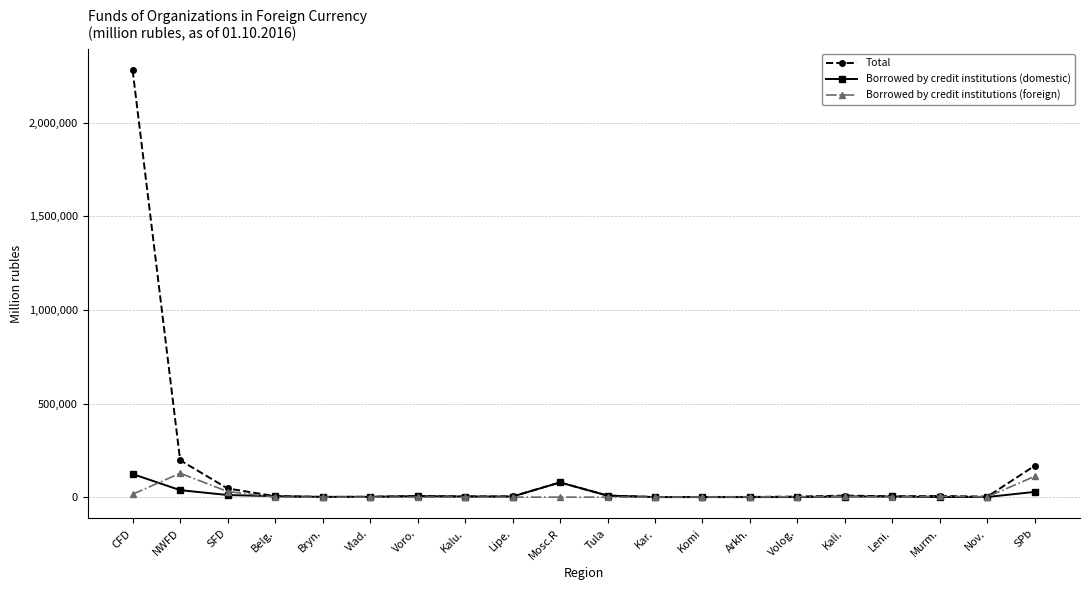

How many series are shown in this chart?

3